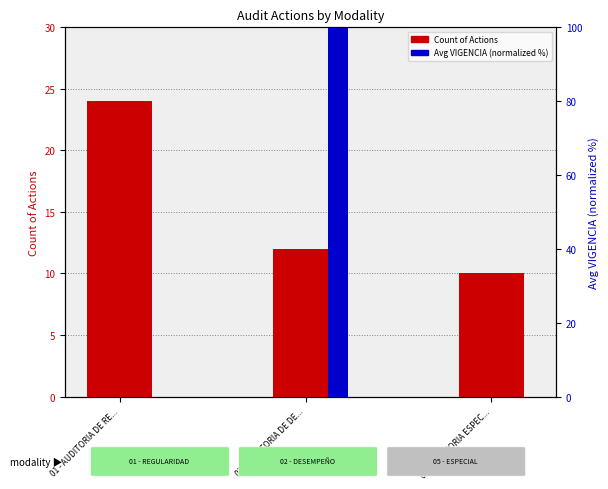

The Avg VIGENCIA (normalized %) series shows 0.0 at 05 - AUDITORIA ESPEC.... True or false?

True